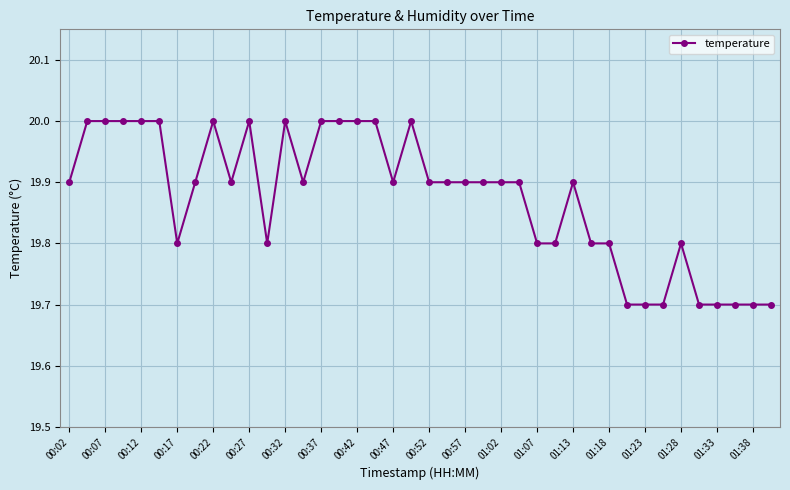

True or false: the data has more than 1 interior local peaks.

True